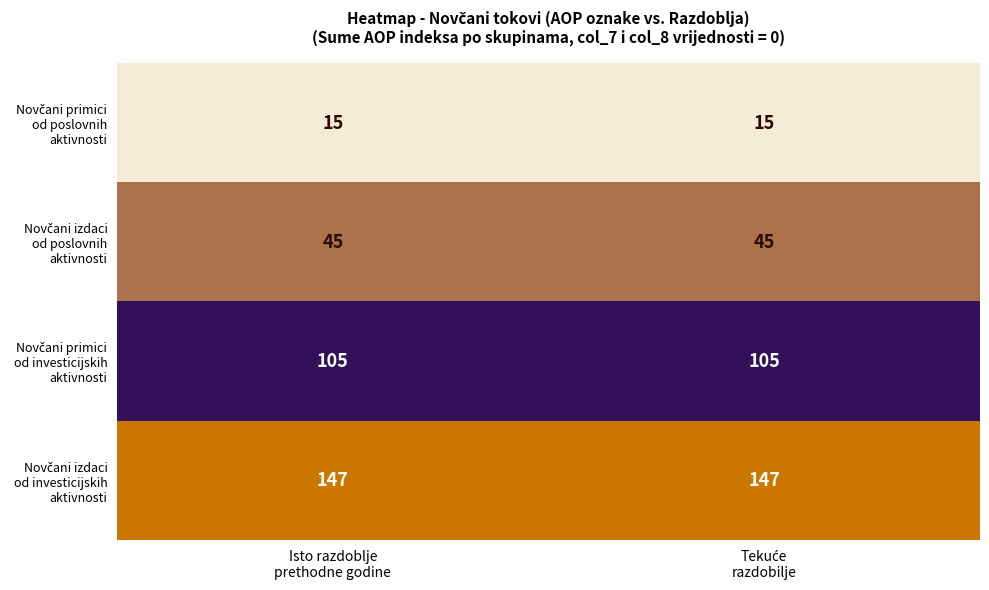

What is the total value across all series at Isto razdoblje
prethodne godine?

312